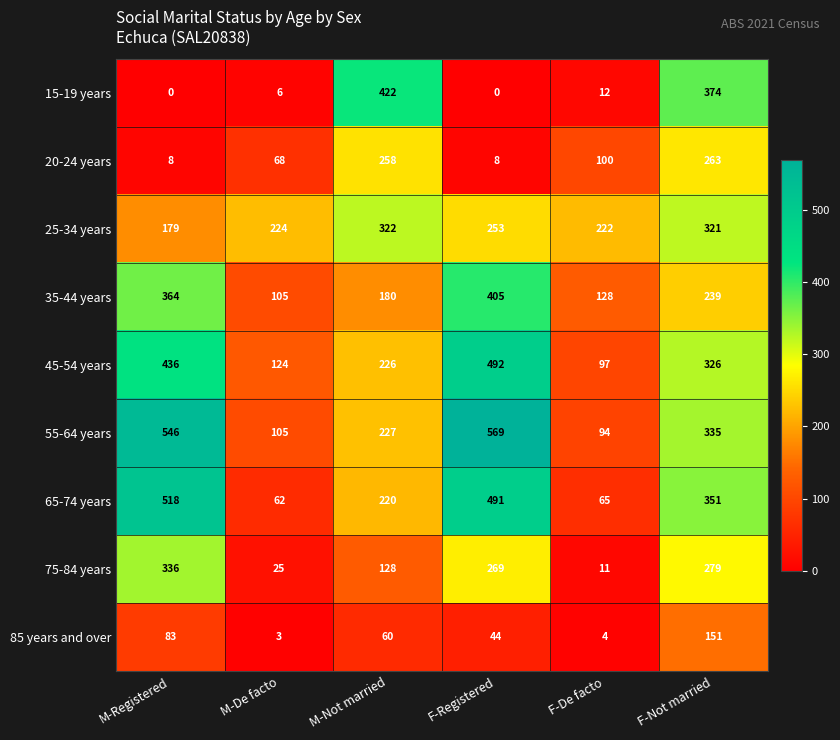

Which series changed the most between M-Registered and F-De facto?

65-74 years